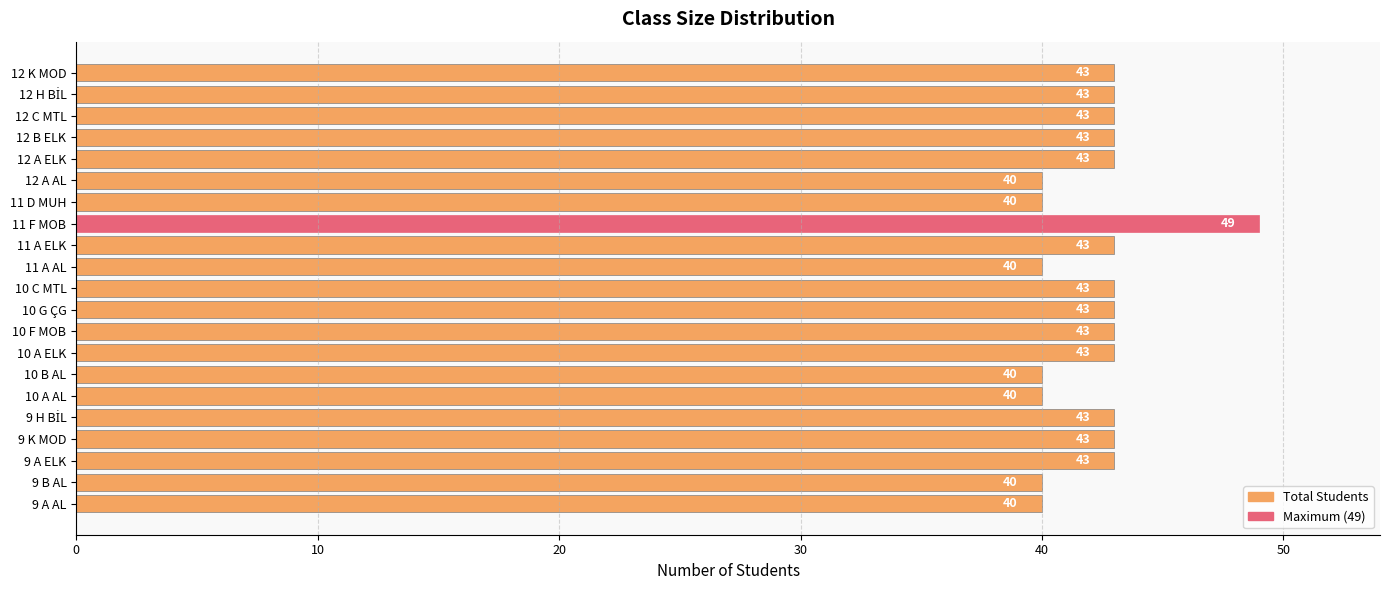

Reading bottom to top, what are all the values shown in this chart?

40	40	43	43	43	40	40	43	43	43	43	40	43	49	40	40	43	43	43	43	43